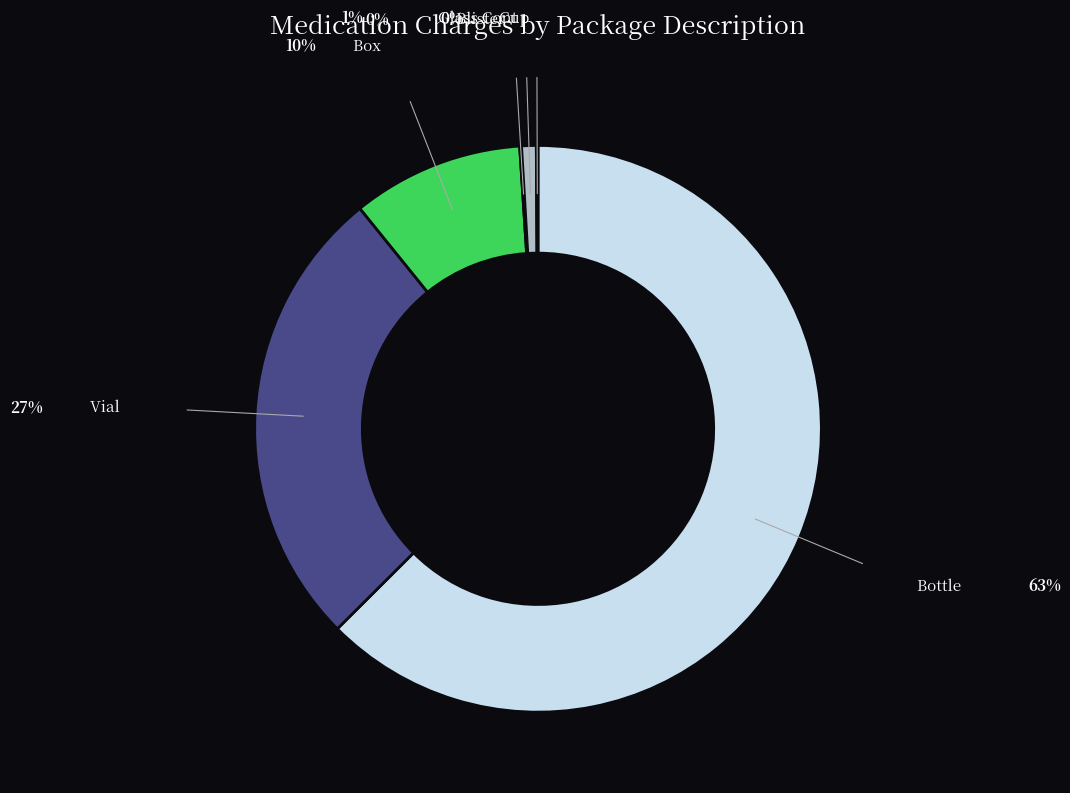

Does any single category account for the majority?

Yes